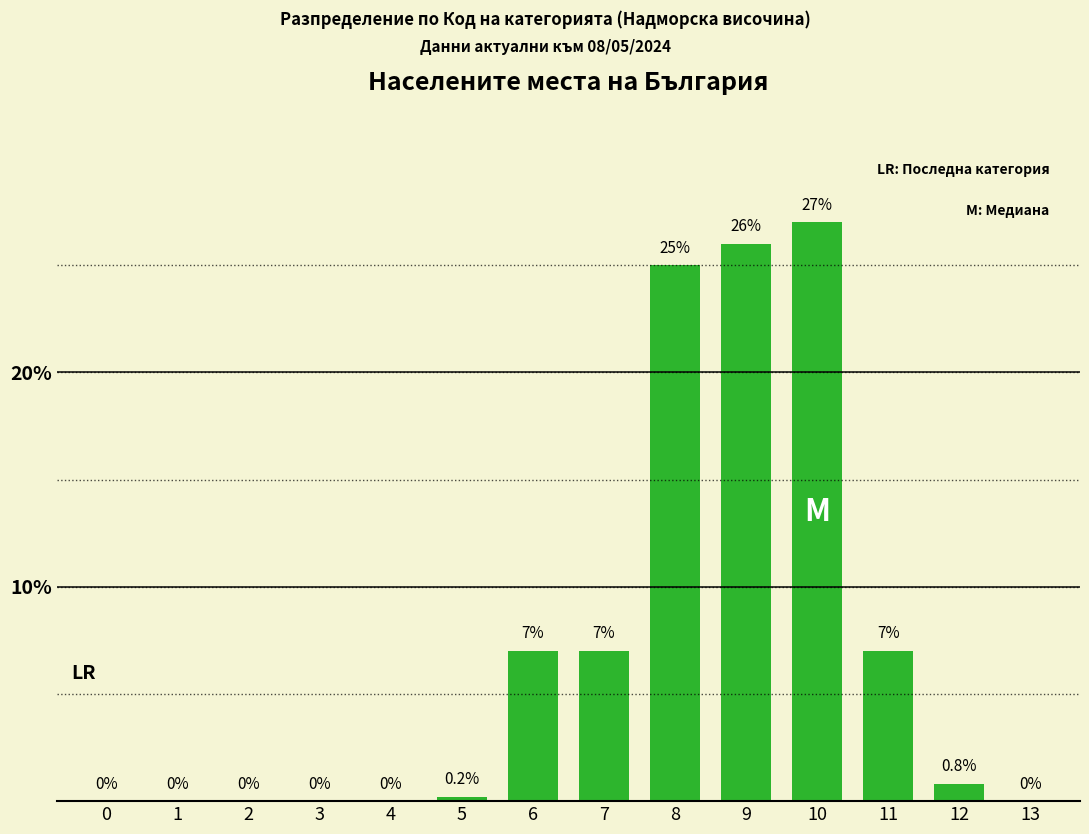

Which label corresponds to the largest value in the chart?

10